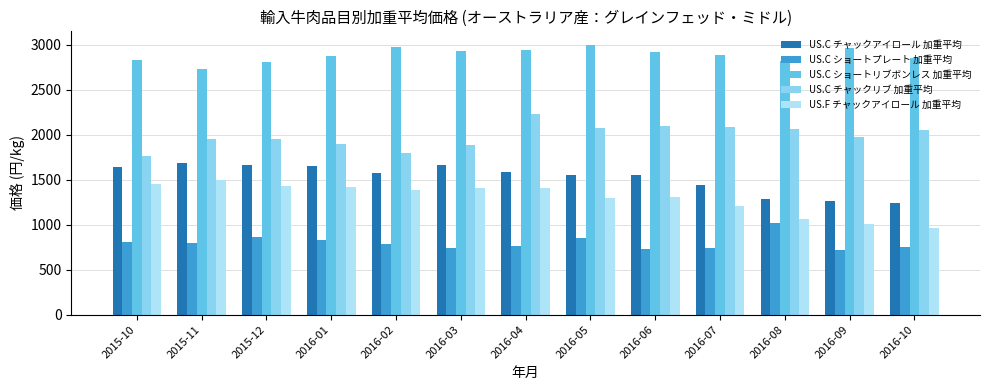

Which series changed the most between 2015-10 and 2016-01?

US.C チャックリブ 加重平均